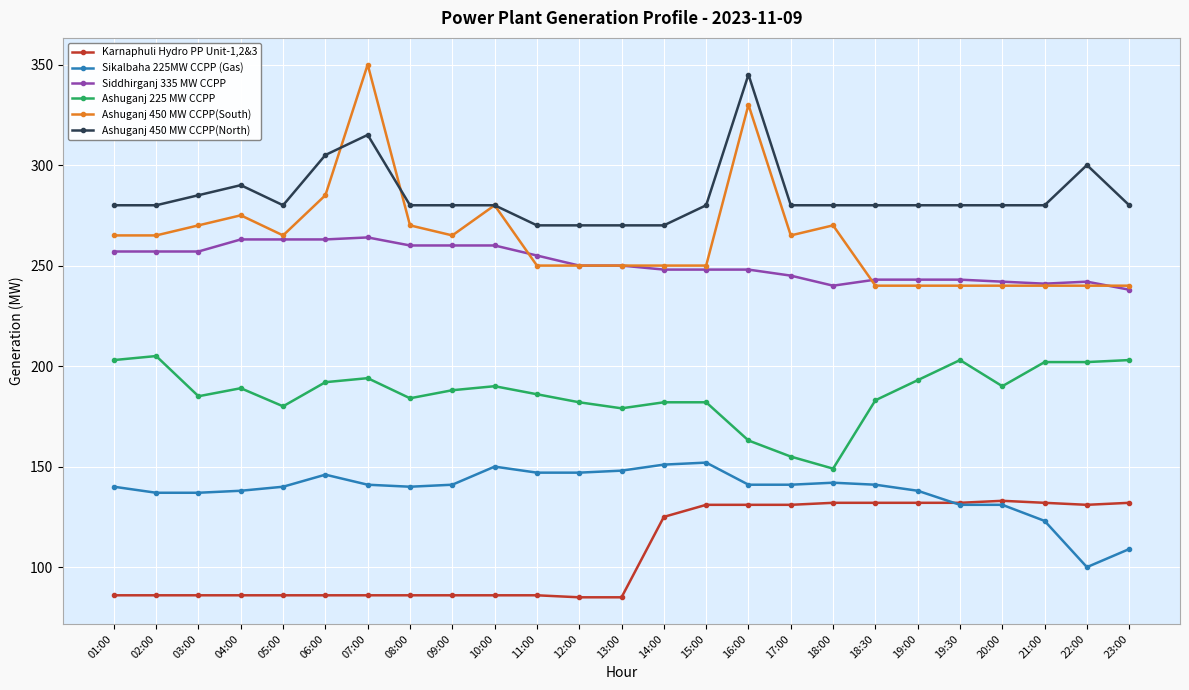

What is the label of the 20th point from the left?

19:00